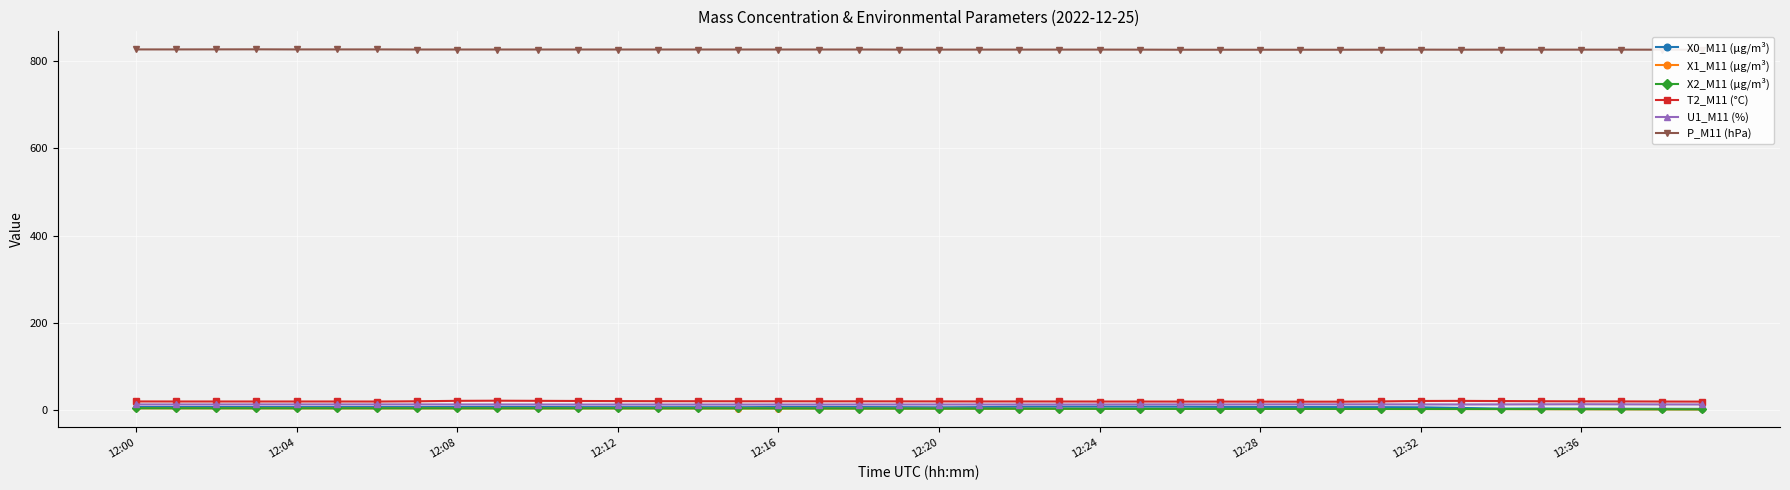

How many categories are shown in the chart?

40